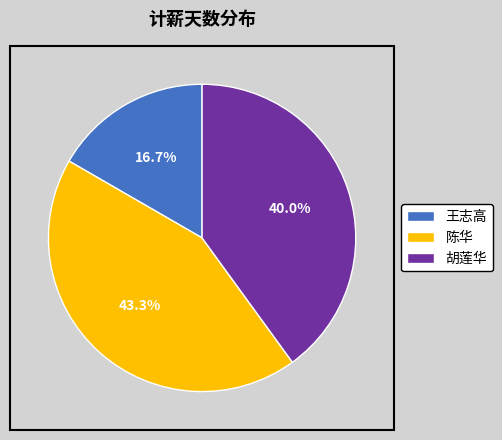

What is the smallest slice in the pie chart?

王志高